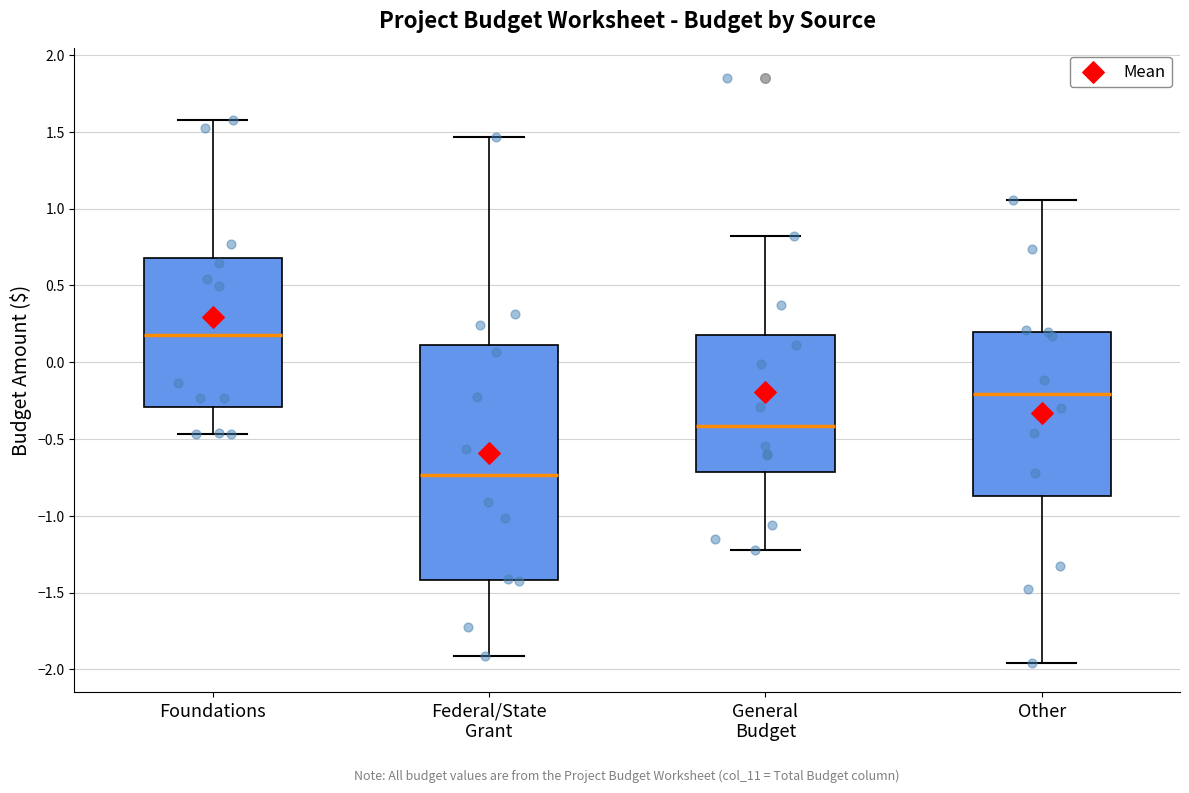

Comparing the boxes themselves (not the whiskers), which one is the tallest?

Federal/State Grant